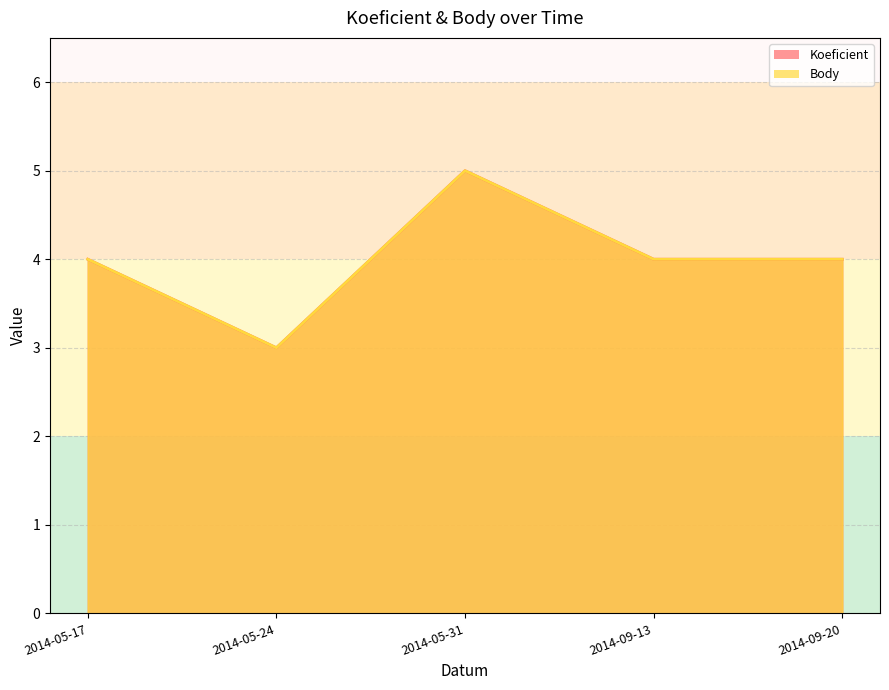

True or false: Koeficient has more than 0 interior local peaks.

True